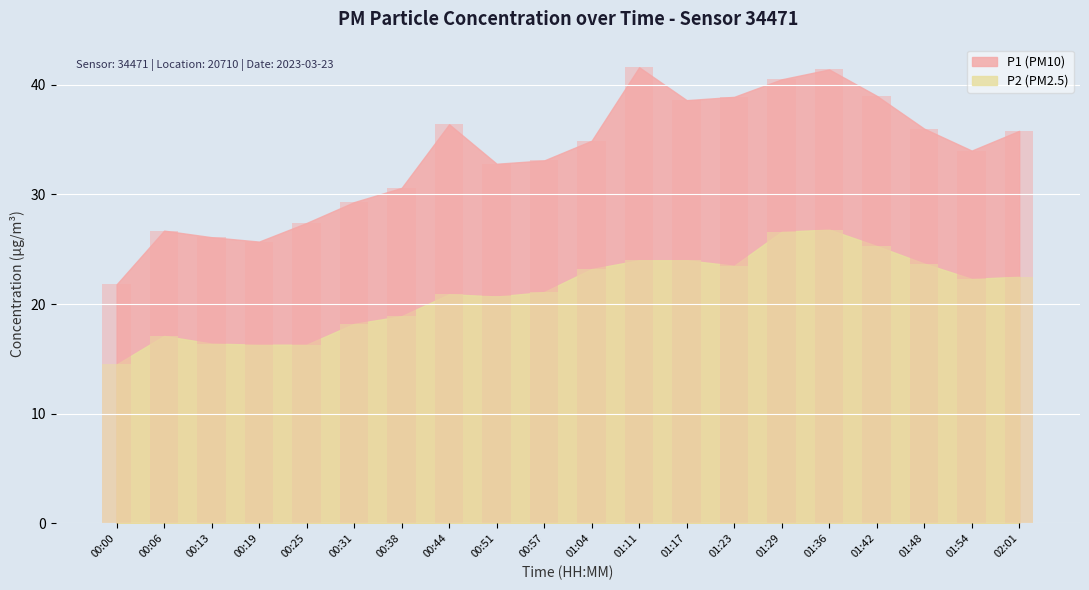

Where does the P1 series first go above 34?

00:44